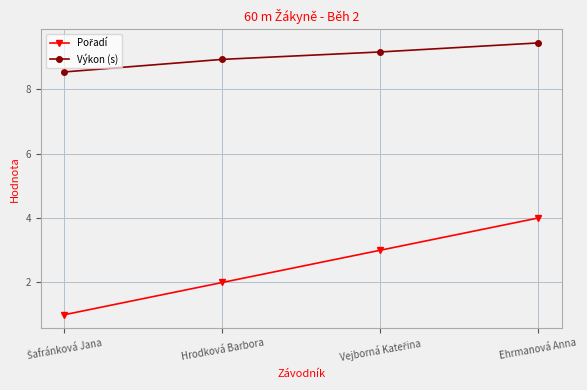

The Výkon (s) series shows 12.5 at Hrodková Barbora. True or false?

False